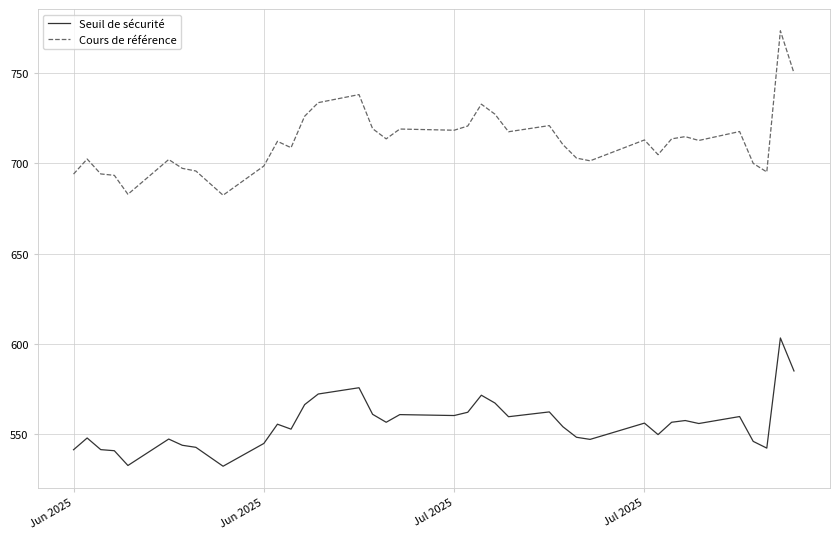

Which series has the widest spread of values?

Cours de référence